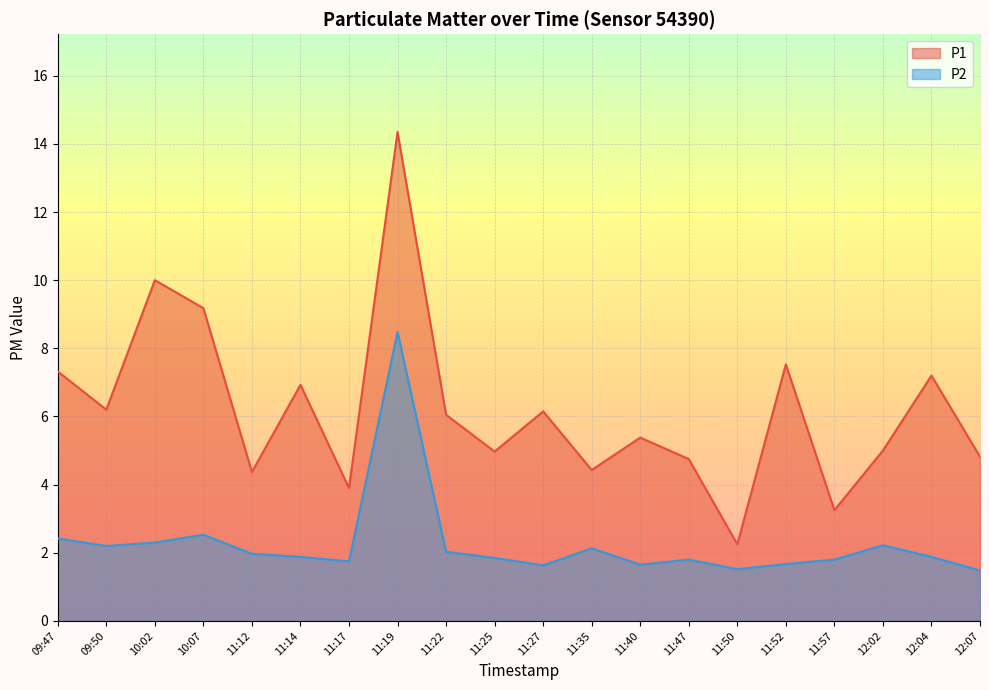

The P1 series shows 23.8 at 11:19. True or false?

False